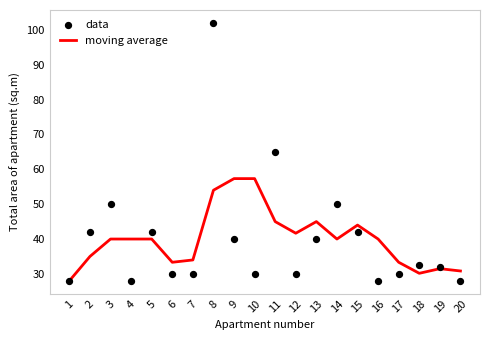

At which category is the sum across all series the highest?

8